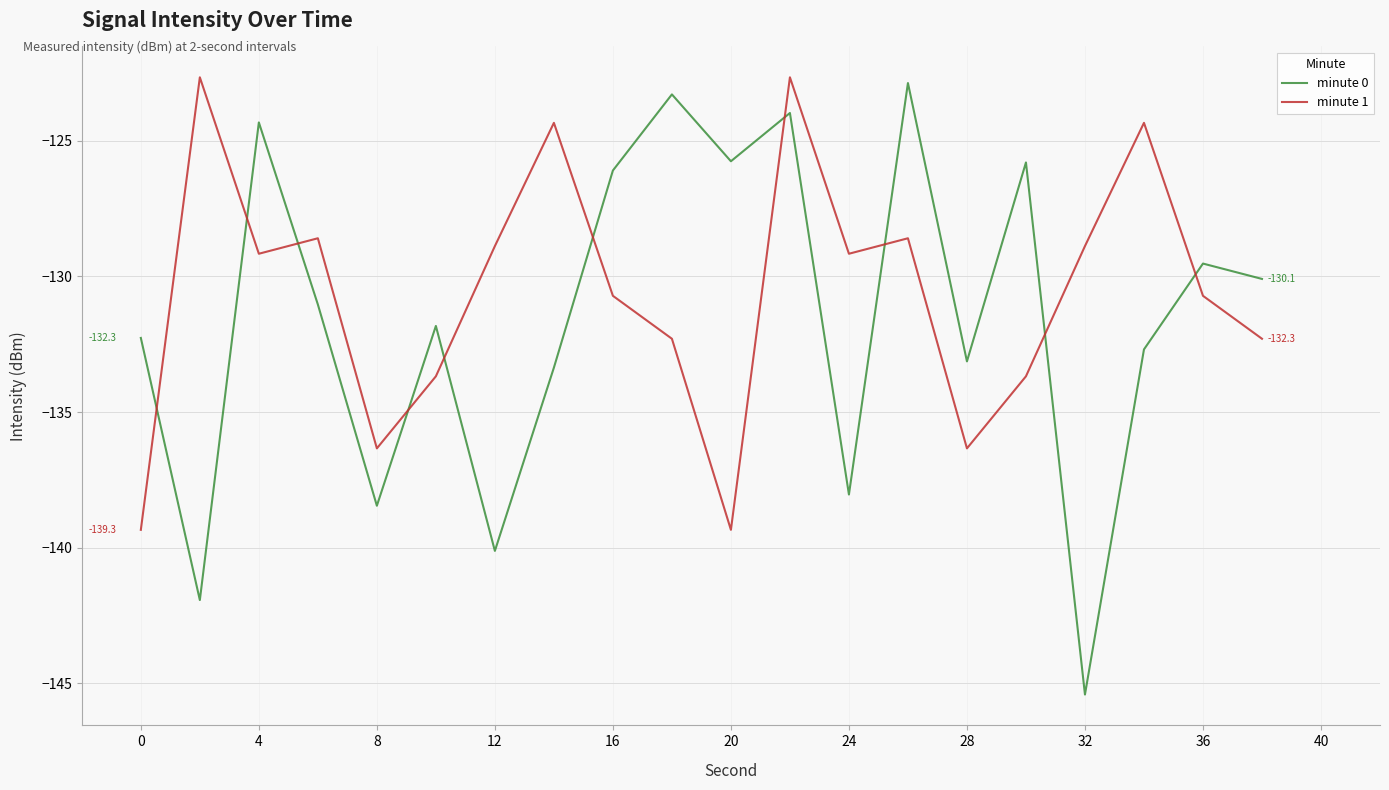

What is the maximum value for minute 1?

-122.7